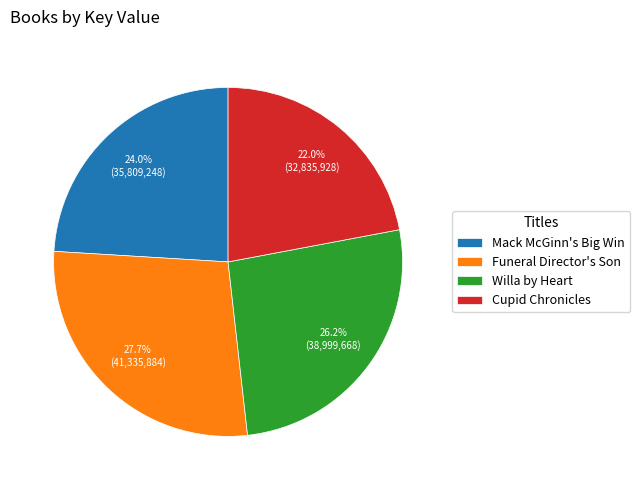

What percentage is NOT represented by Willa by Heart?

73.8%